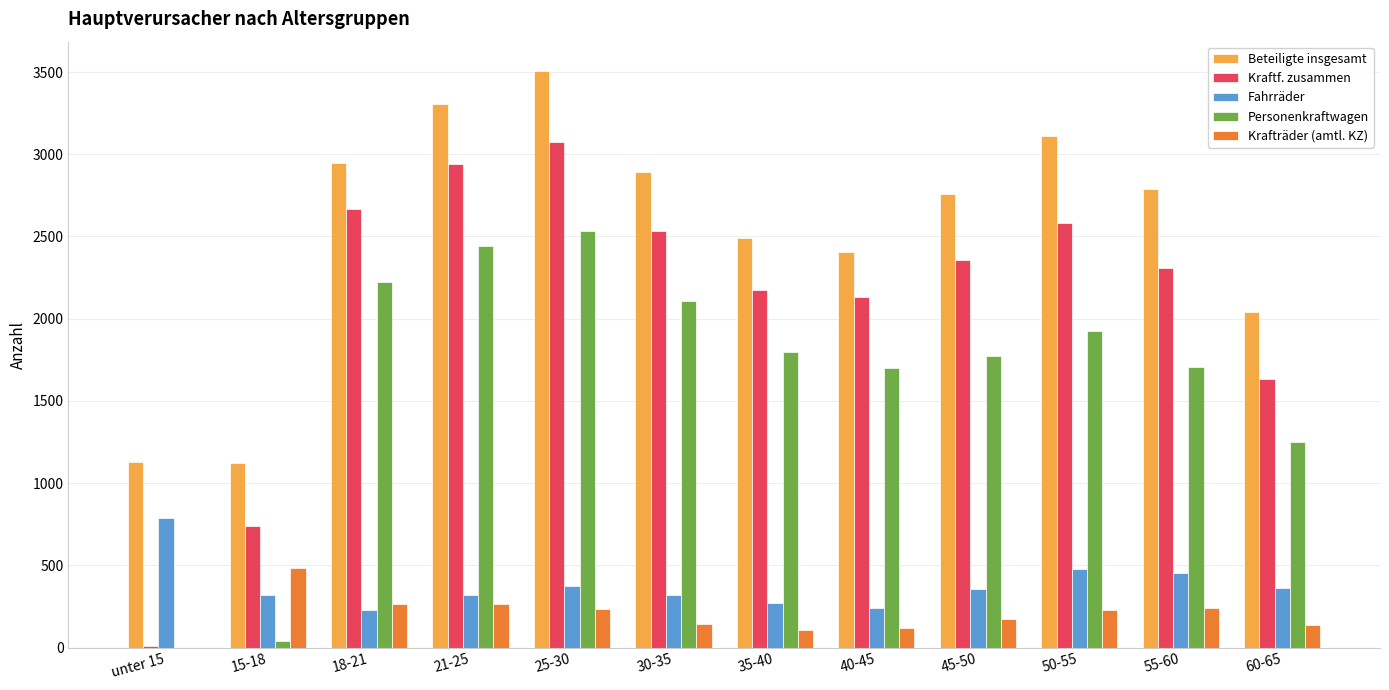

What is the sum of all Kraftf. zusammen values?

25155